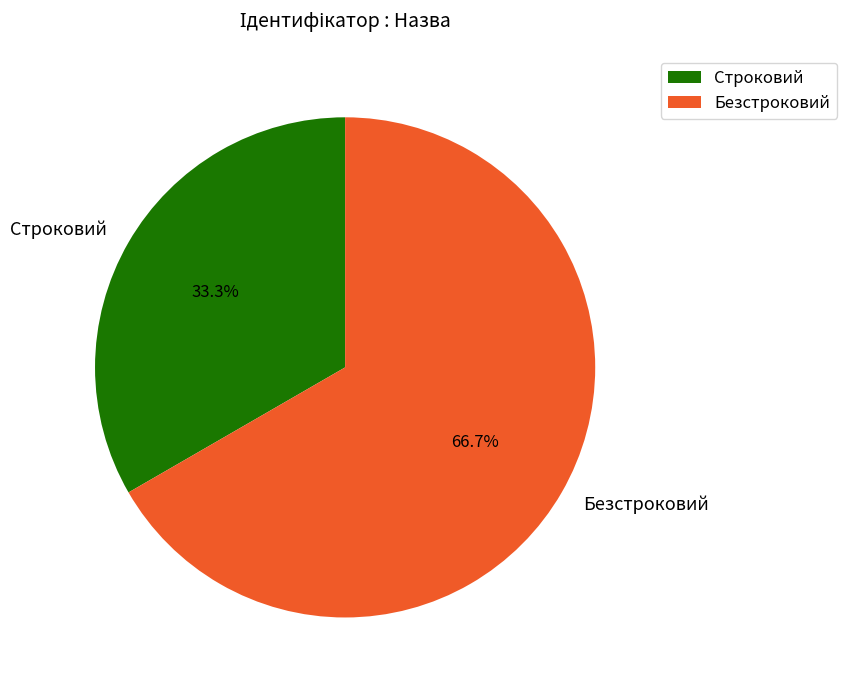

Count the number of slices in the pie.

2